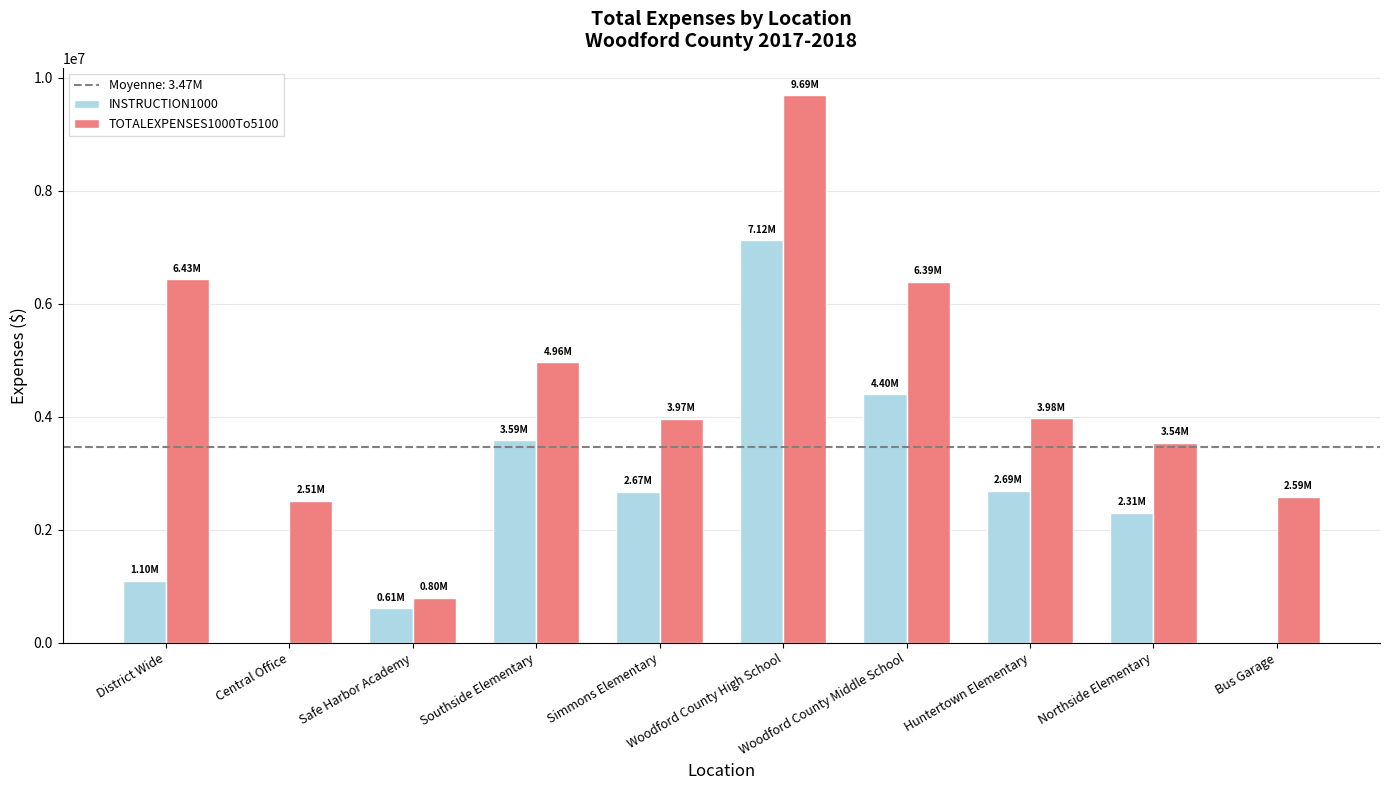

At which category is the sum across all series the highest?

Woodford County High School